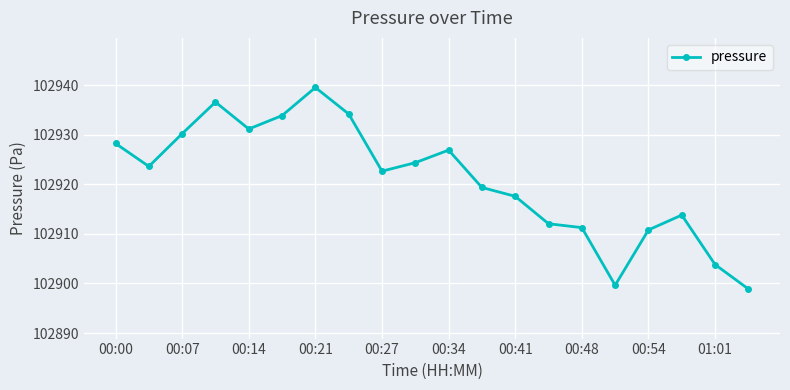

Does the chart have visible grid lines?

Yes